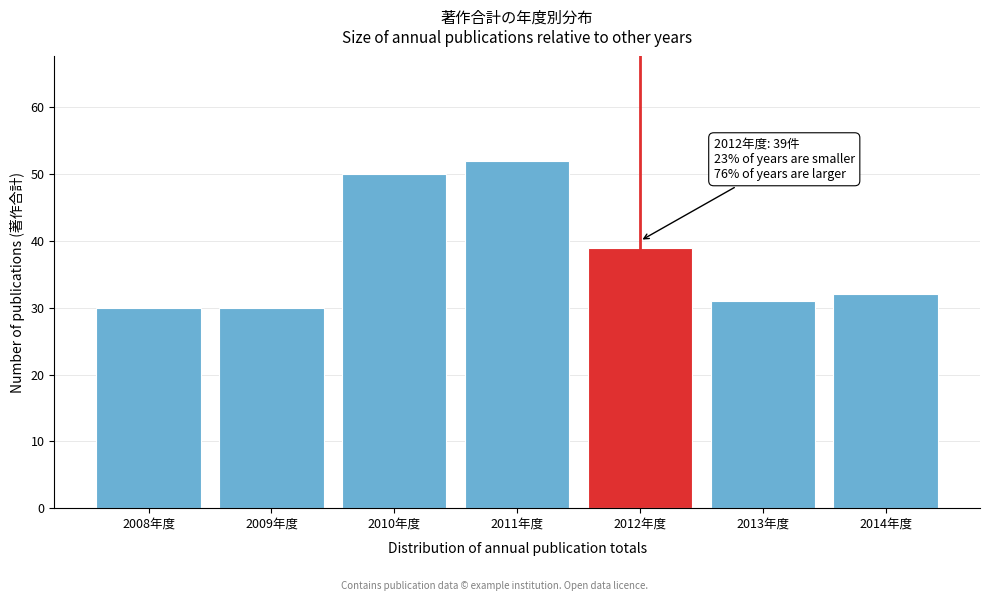

Reading left to right, what are all the values shown in this chart?

30	30	50	52	39	31	32